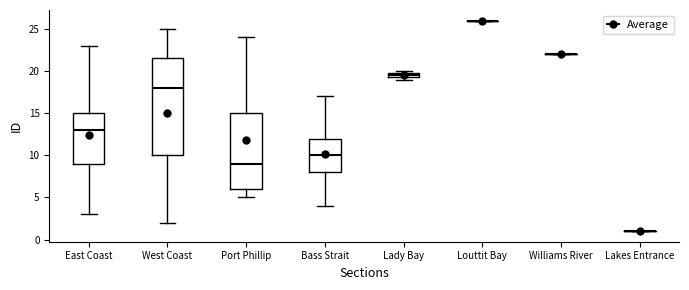

Which box is the tallest, from its lower edge to its upper edge?

West Coast